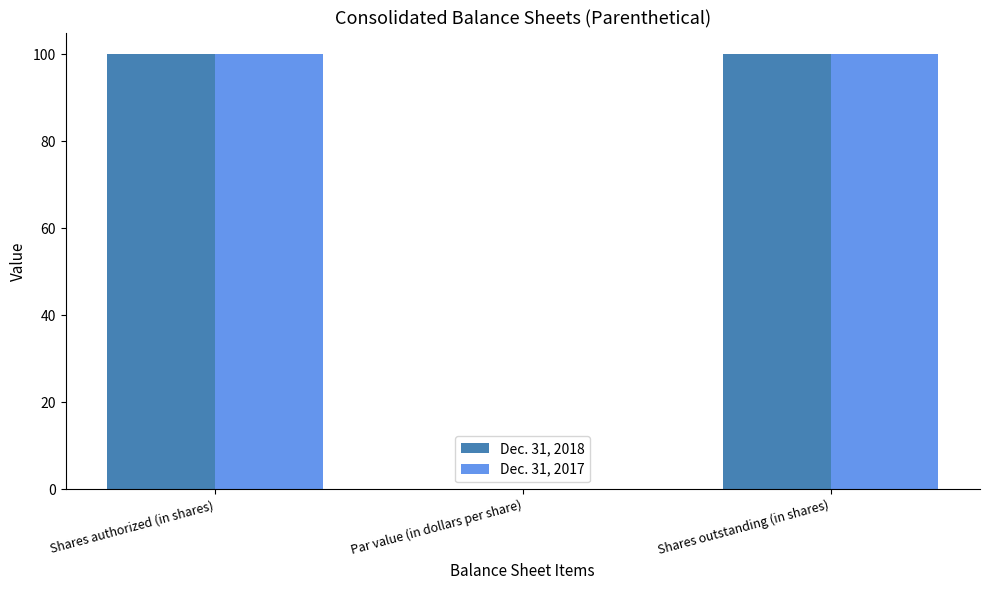

What is the greatest value displayed?

100.0